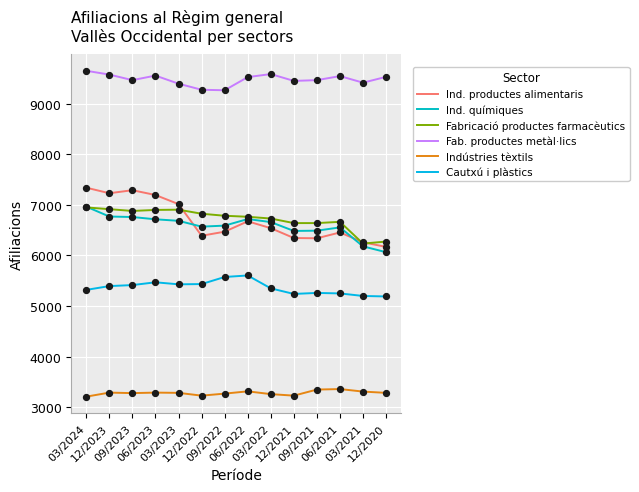

At how many categories does at least one series exceed 4569?

14